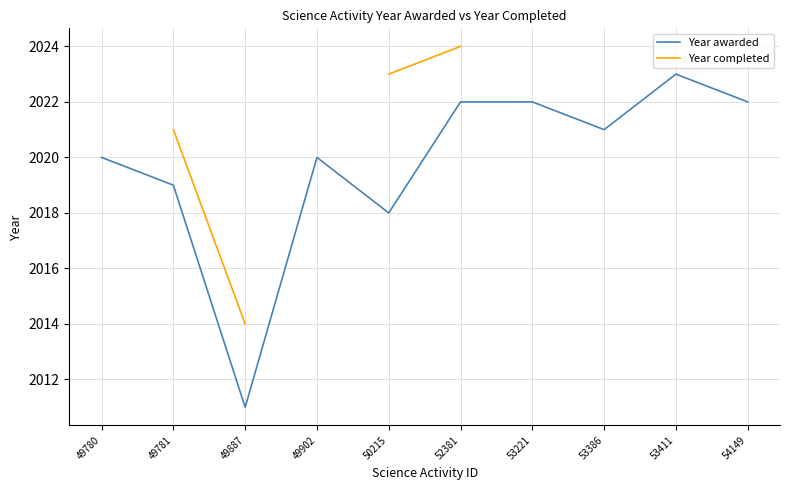

True or false: Year awarded and Year completed cross at least once.

False